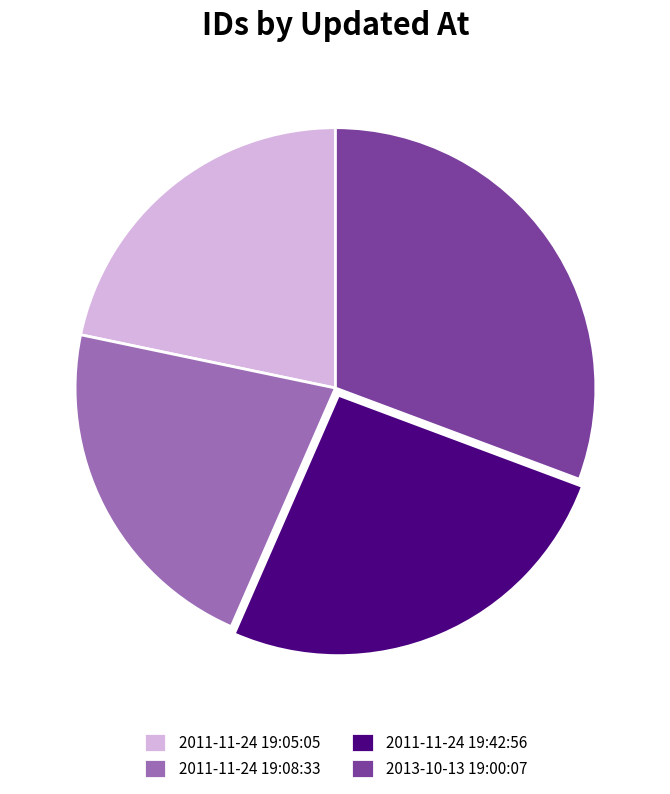

What is the ratio of the value at 2013-10-13 19:00:07 to the value at 2011-11-24 19:42:56?

1.2